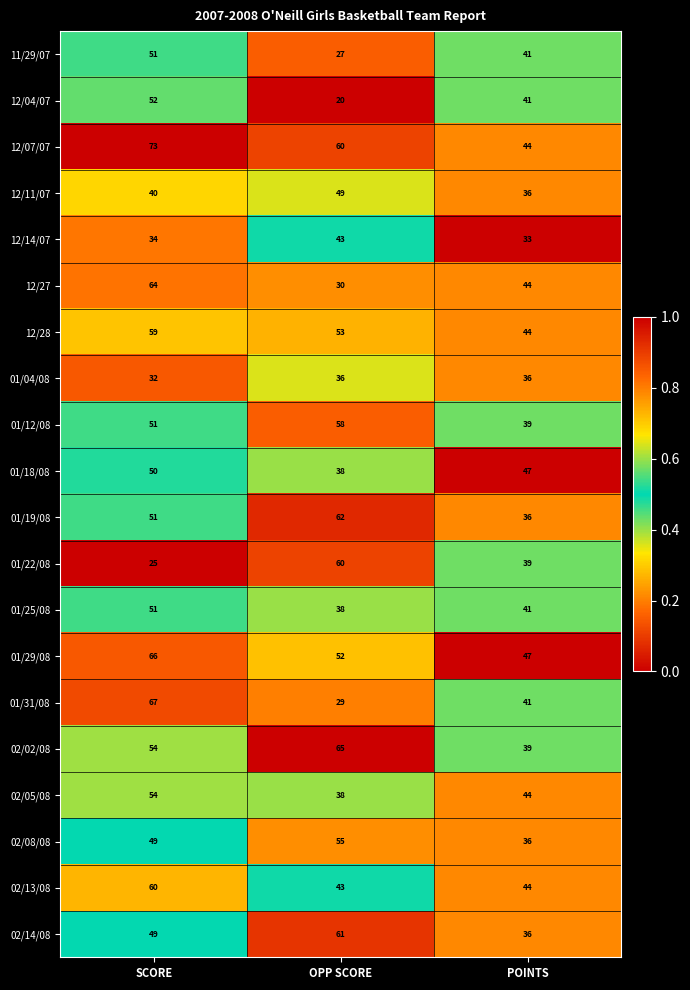

The 12/14/07 series shows 51 at SCORE. True or false?

False